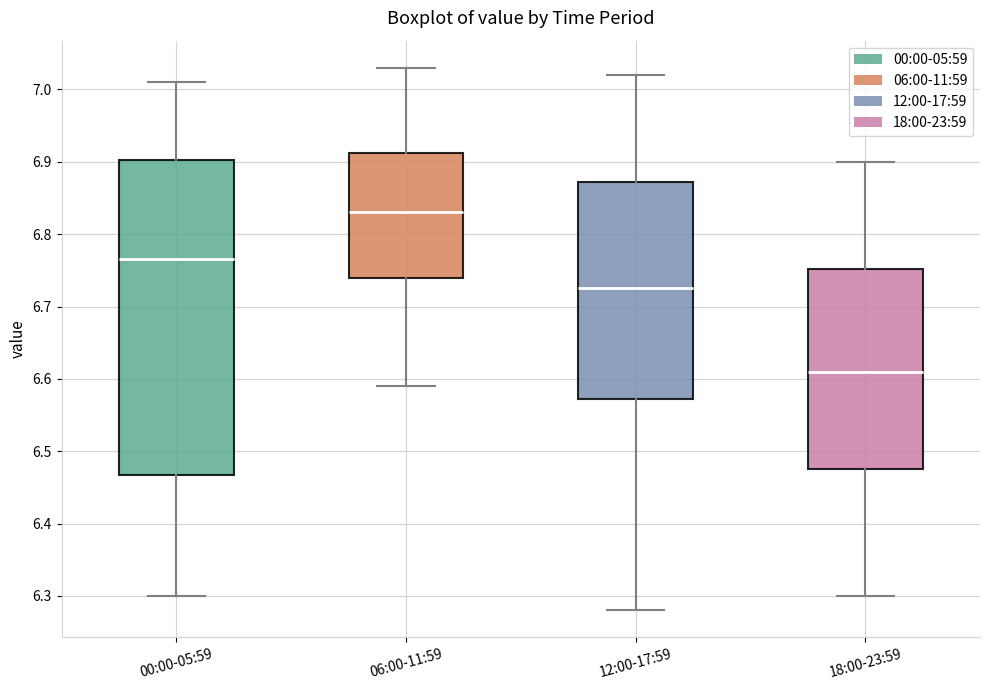

Where does the median line of the box for 12:00-17:59 sit on the y-axis? The values are not printed on the chart, so give them approximately, as read against the axis.

6.73